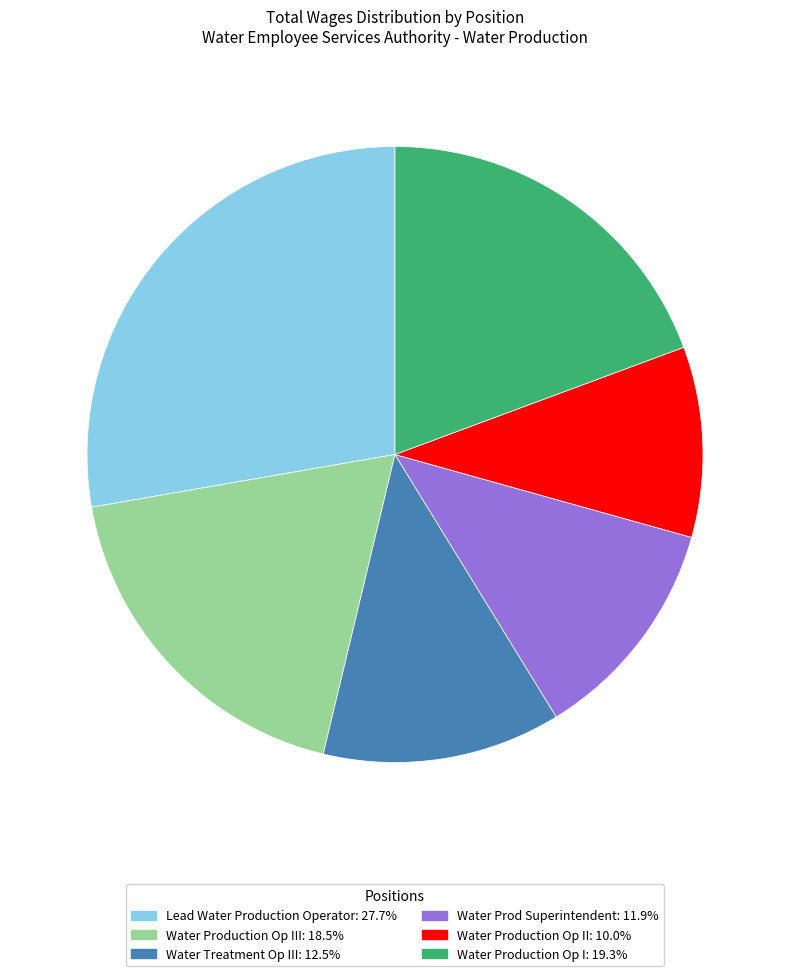

Is there any slice that represents more than half of the pie?

No